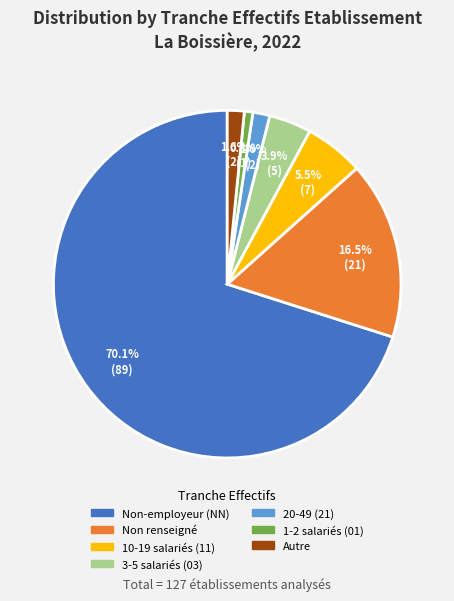

Count the number of slices in the pie.

7